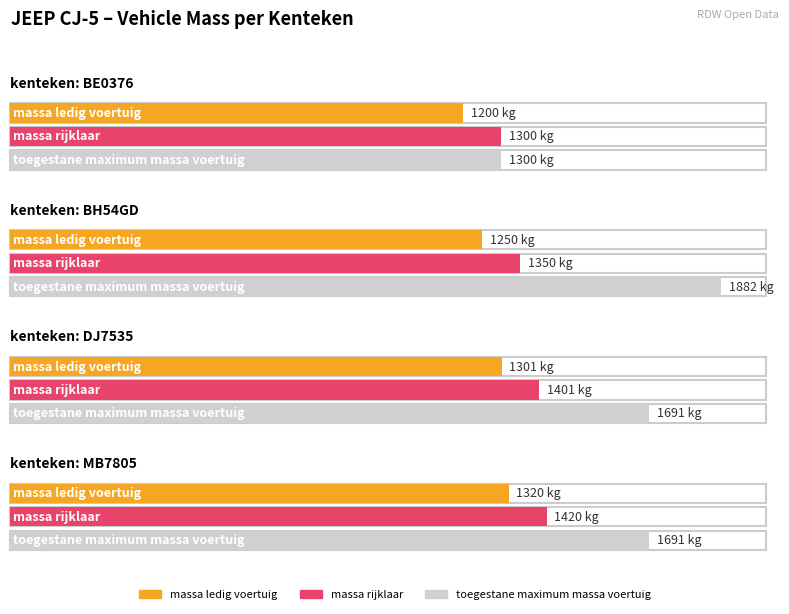

Is it true that massa_ledig_voertuig equals 472 at DJ7535?

False